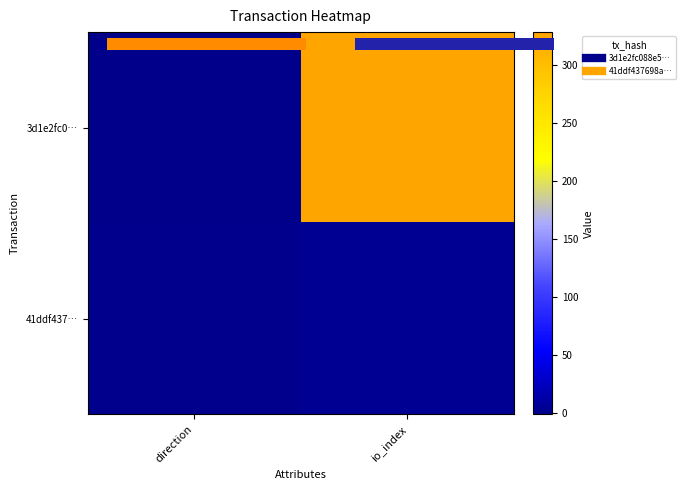

True or false: 3d1e2fc0… has a value of 328 at io_index.

True